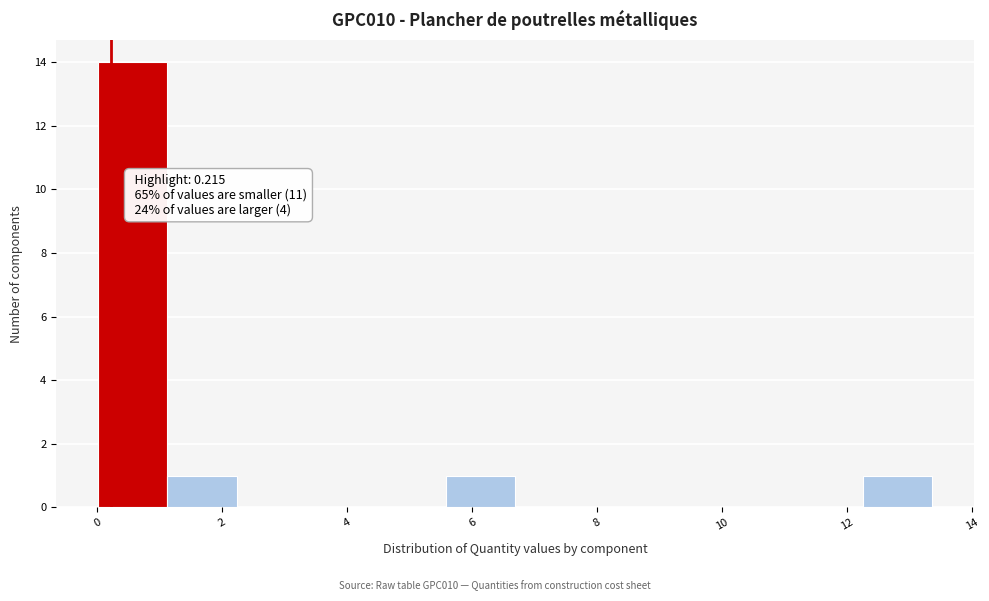

Over which range of the x-axis is the bar tallest?

0.0 to 1.2